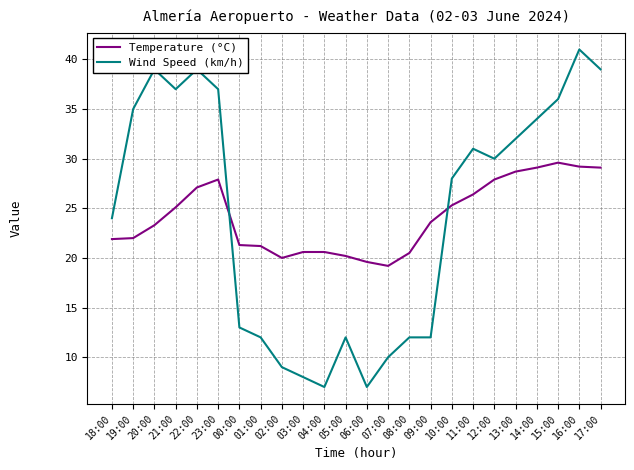

Between 04:00 and 13:00, which series saw the biggest shift?

Wind Speed (km/h)